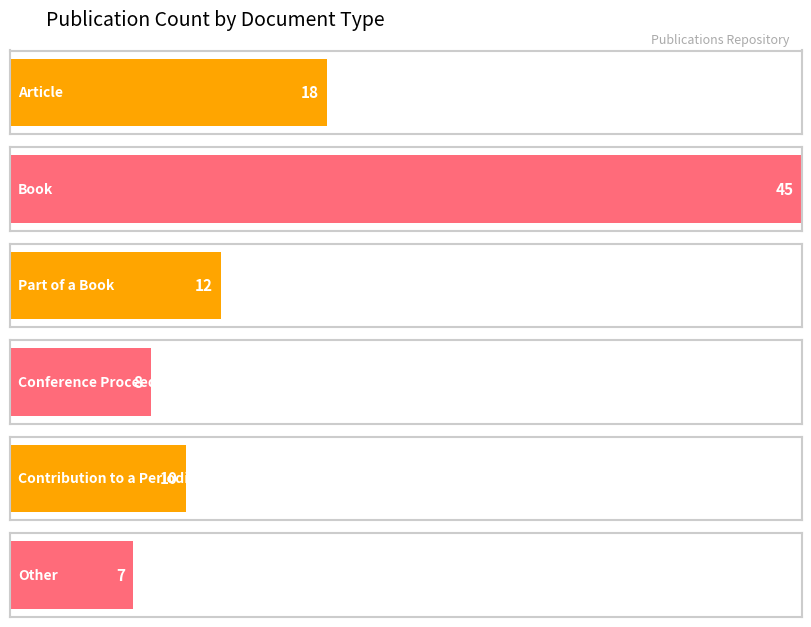

Reading right to left, what are all the values shown in this chart?

7	10	8	12	45	18